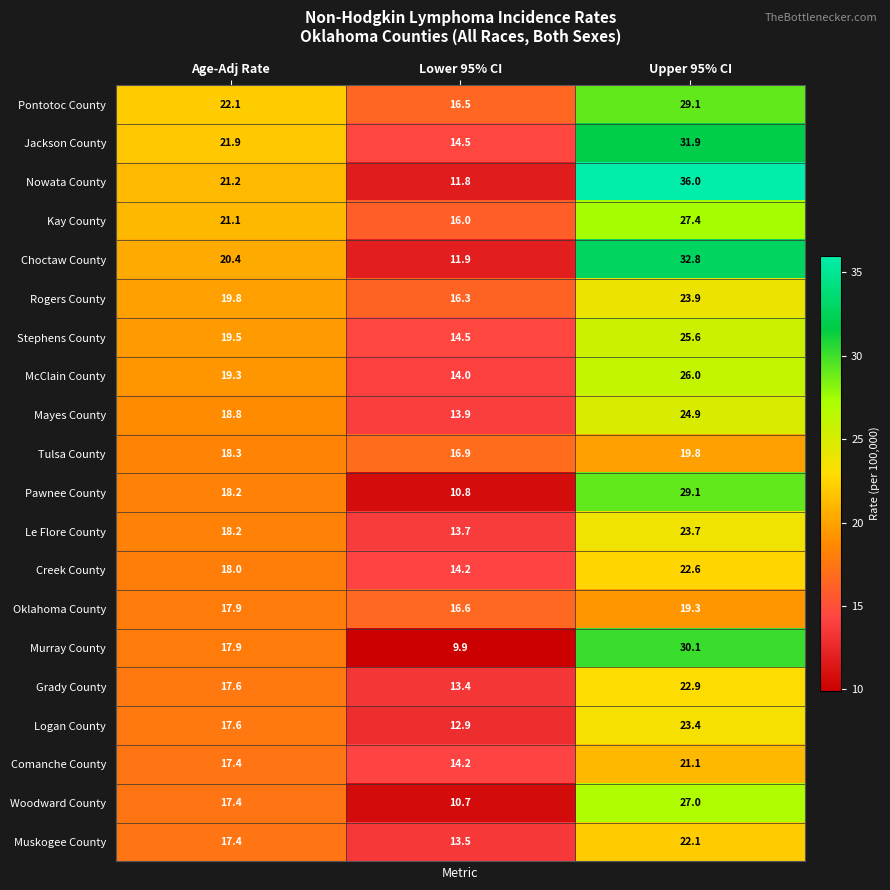

What is the minimum value shown in the chart?

9.9